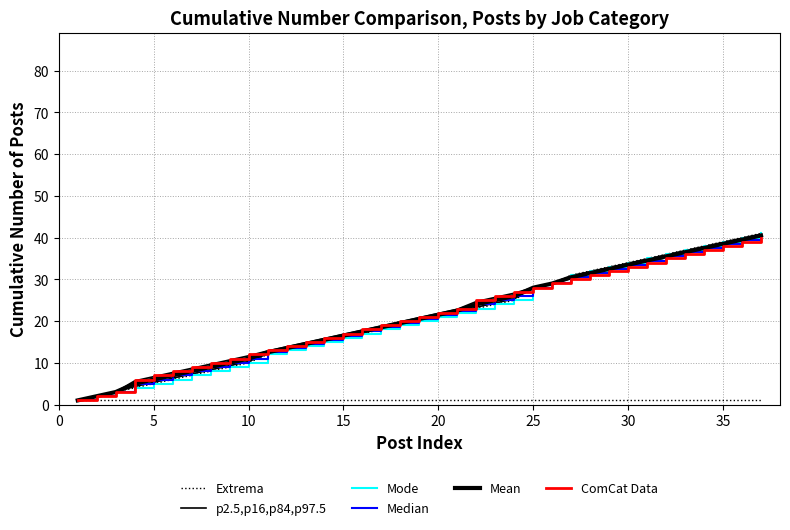

How many values in the Mode series are below 20?

18